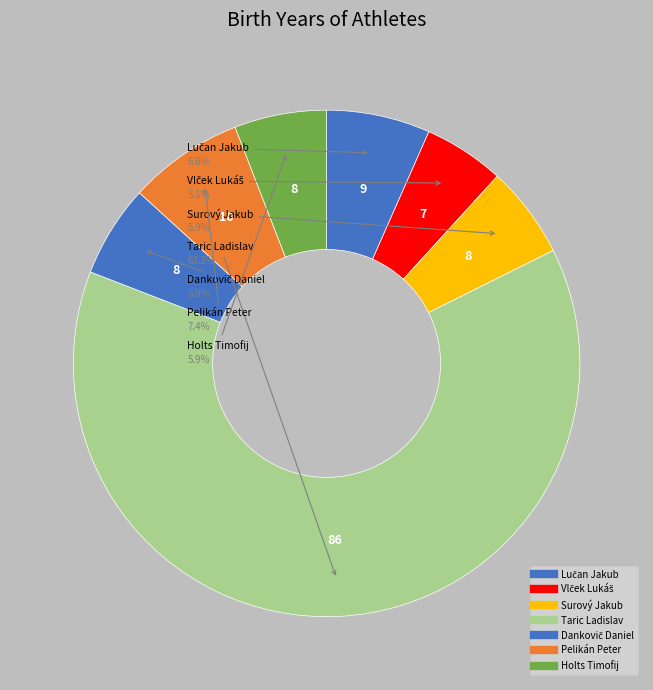

To the nearest percent, what is the average slice percentage?

14%